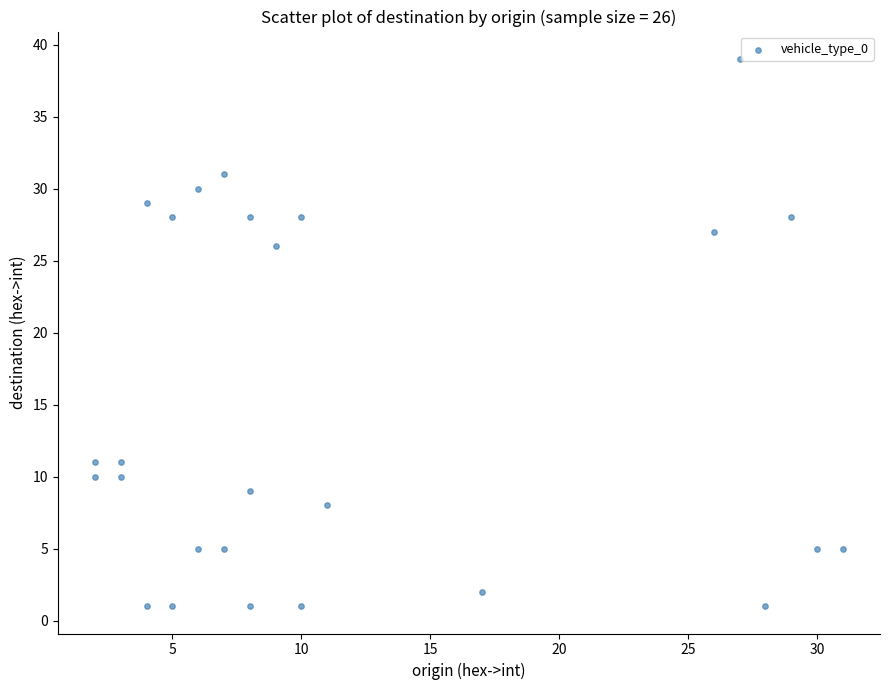

What is the range of Y values (max minus min)?

38